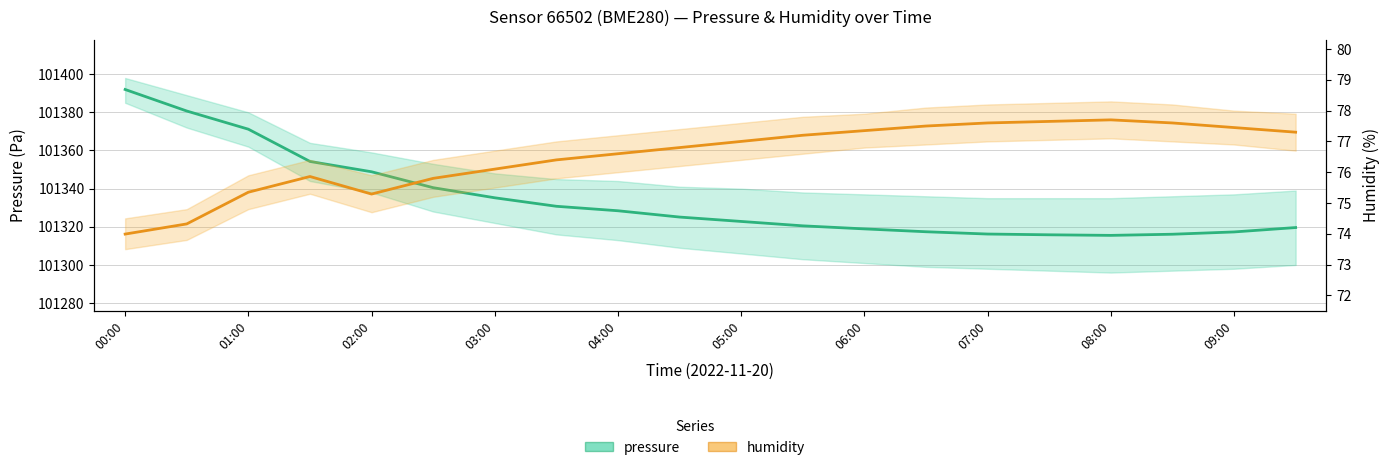

At 03:00, list the series in order from largest to smallest.

pressure, humidity